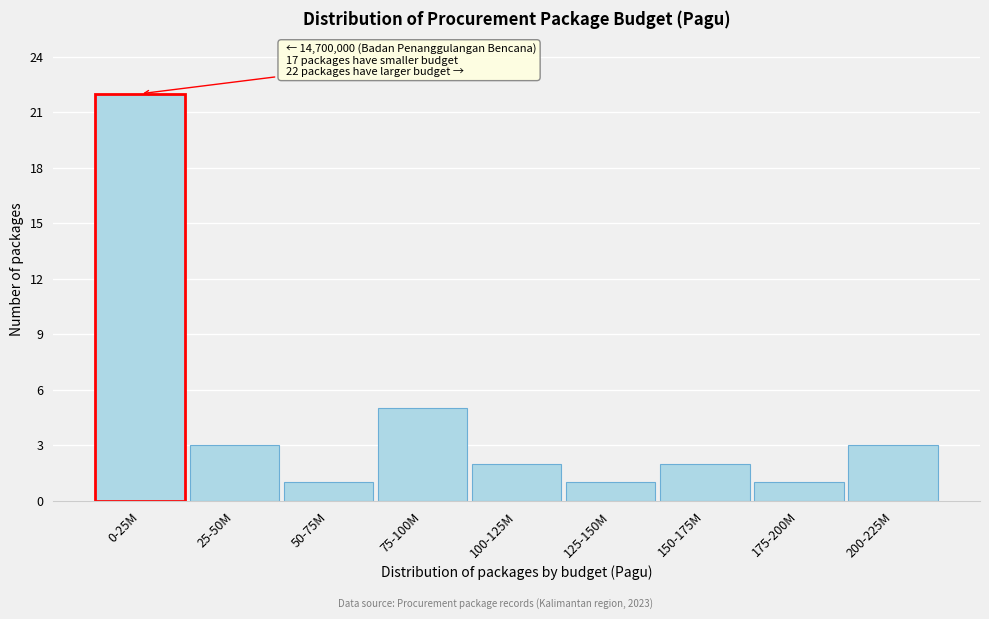

Reading left to right, transcribe all the data shown in this chart.

0-25M=22	25-50M=3	50-75M=1	75-100M=5	100-125M=2	125-150M=1	150-175M=2	175-200M=1	200-225M=3